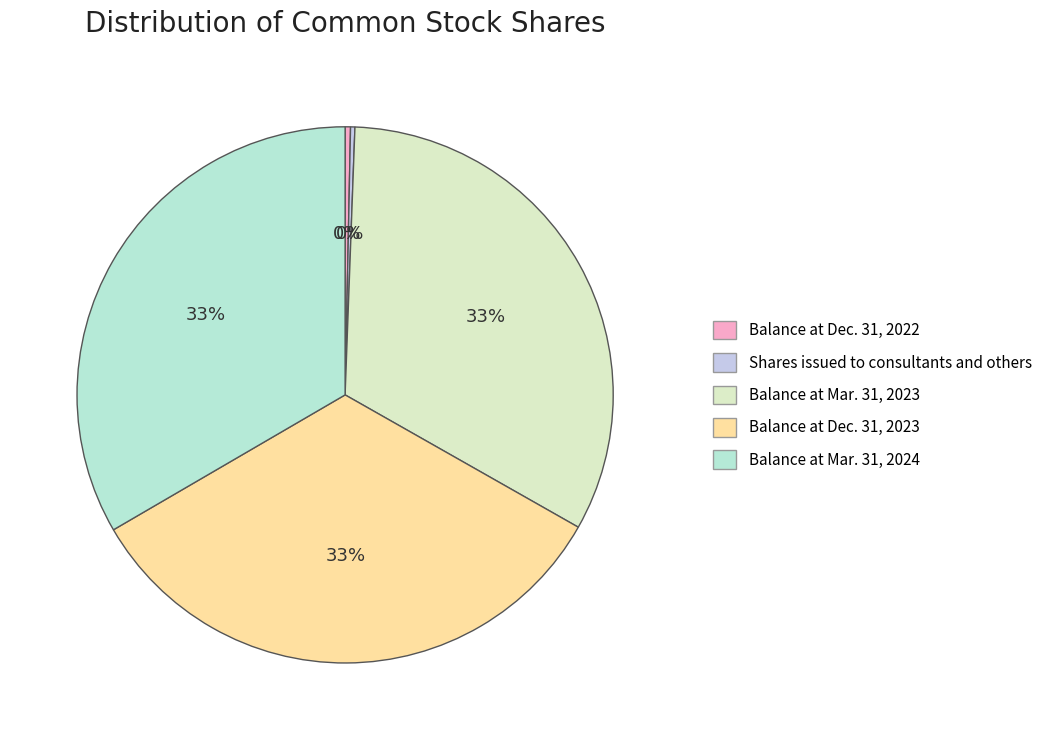

What percentage is the Balance at Mar. 31, 2024 slice, to the nearest percent?

33%